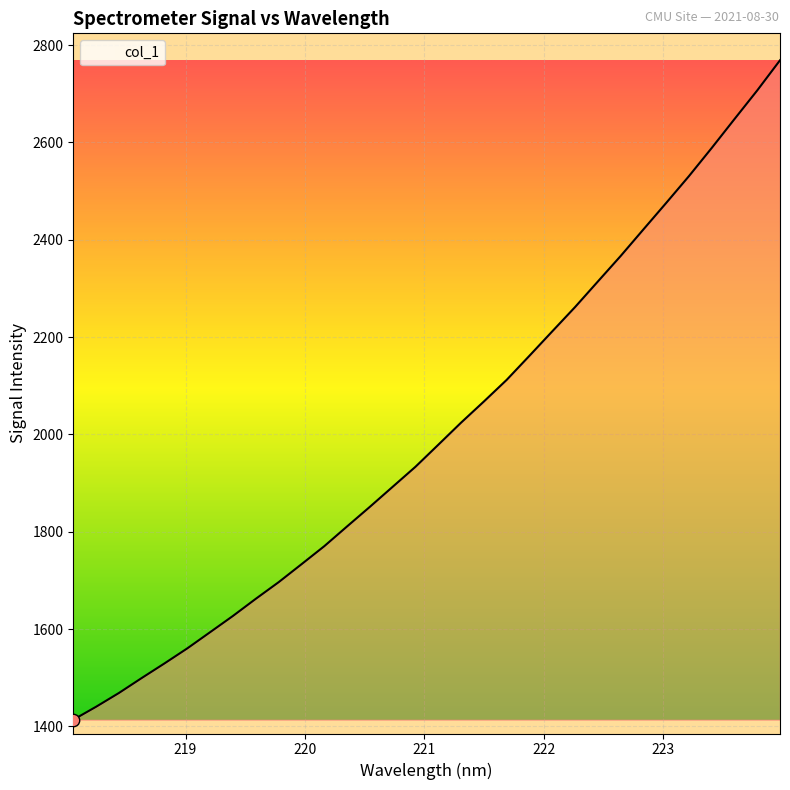

What is the greatest value displayed?

2768.9